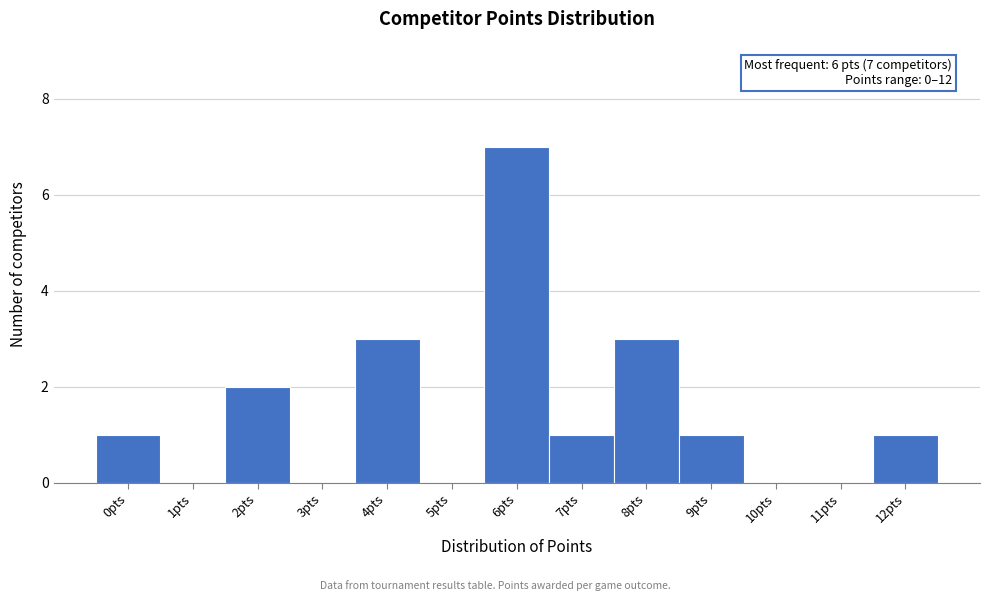

Reading left to right, transcribe all the data shown in this chart.

0pts=1	1pts=0	2pts=2	3pts=0	4pts=3	5pts=0	6pts=7	7pts=1	8pts=3	9pts=1	10pts=0	11pts=0	12pts=1